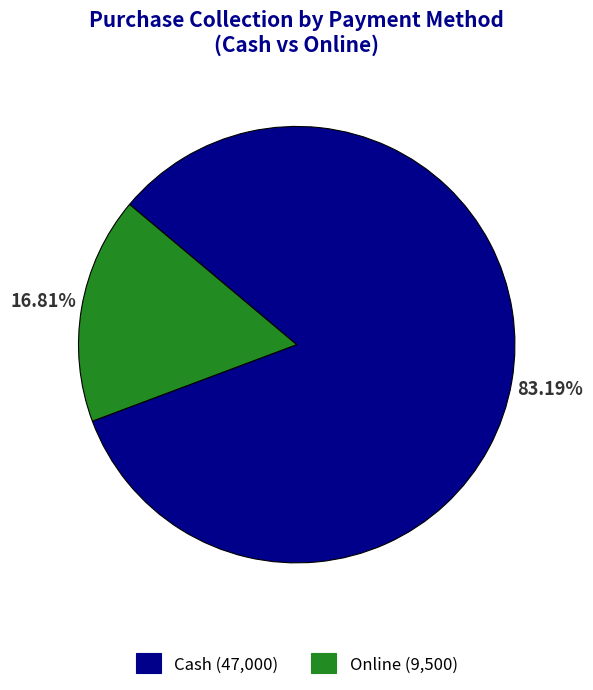

What percentage do Cash and Online together represent?

100.0%